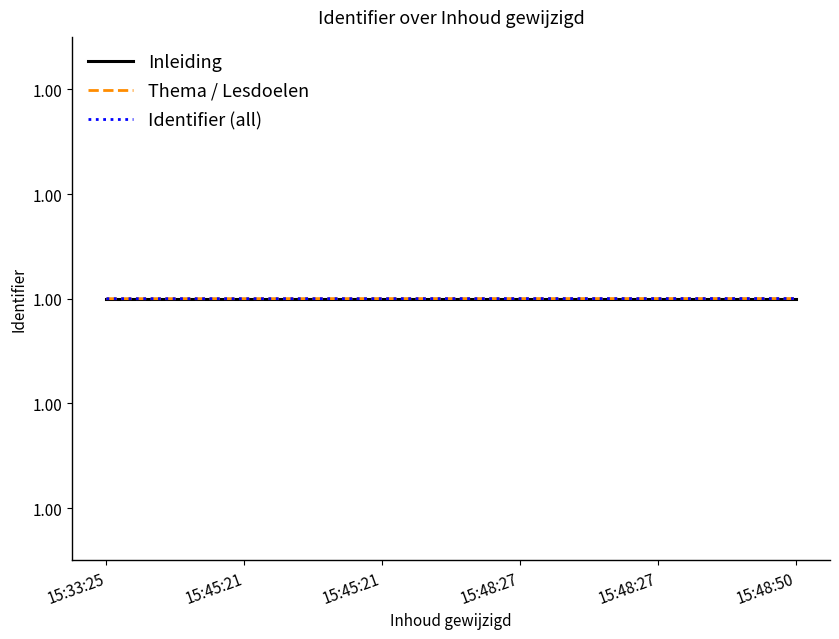

What are all the series names shown in the legend?

Inleiding, Thema / Lesdoelen, Identifier (all)